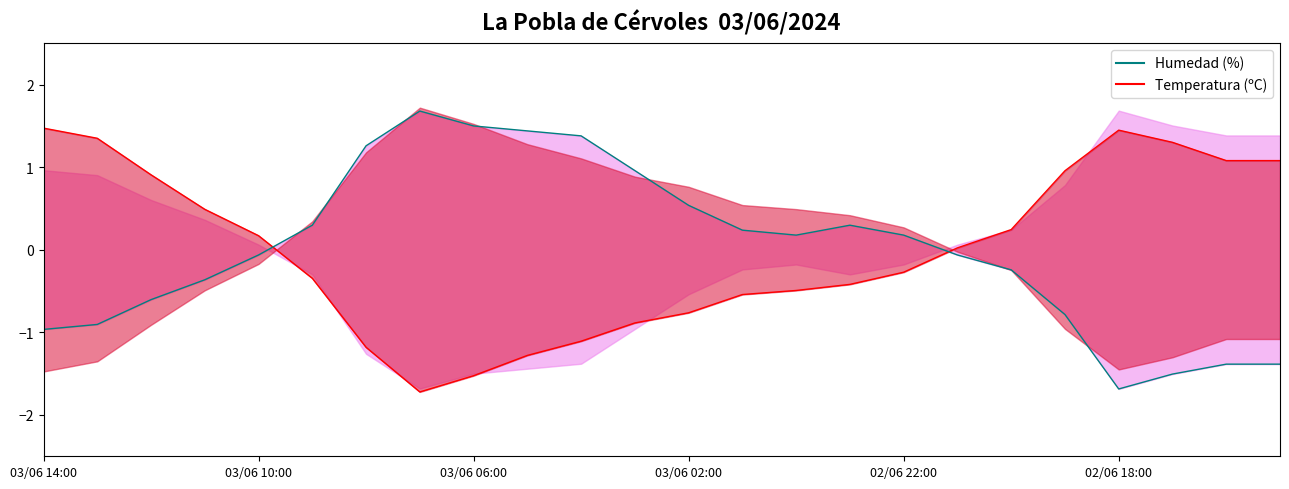

What is the value of the Humedad (%) point at the 5th from the left?

-0.1